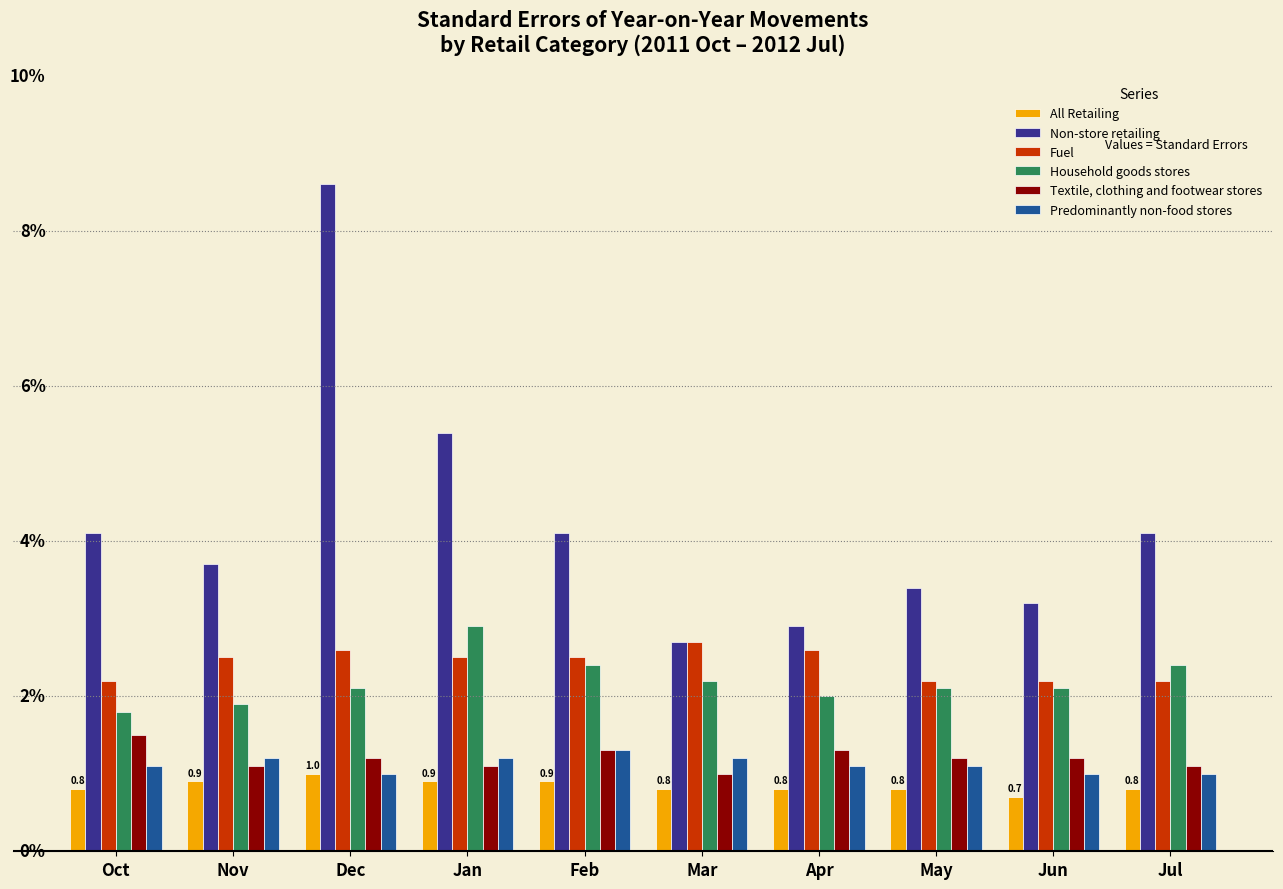

What is the difference between the maximum and minimum values in the Predominantly non-food stores series?

0.3